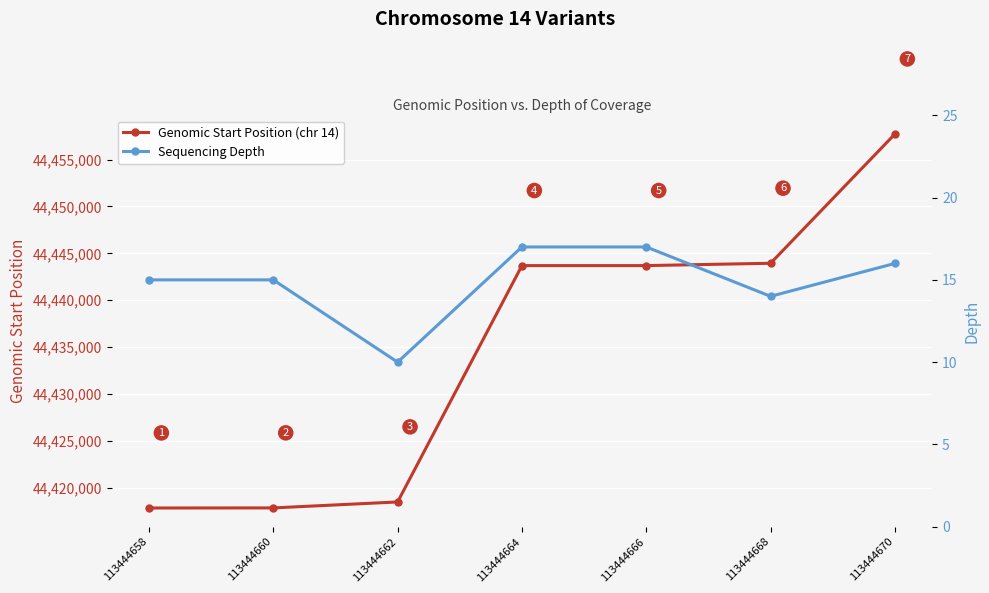

Does the chart display data point markers on the line(s)?

Yes